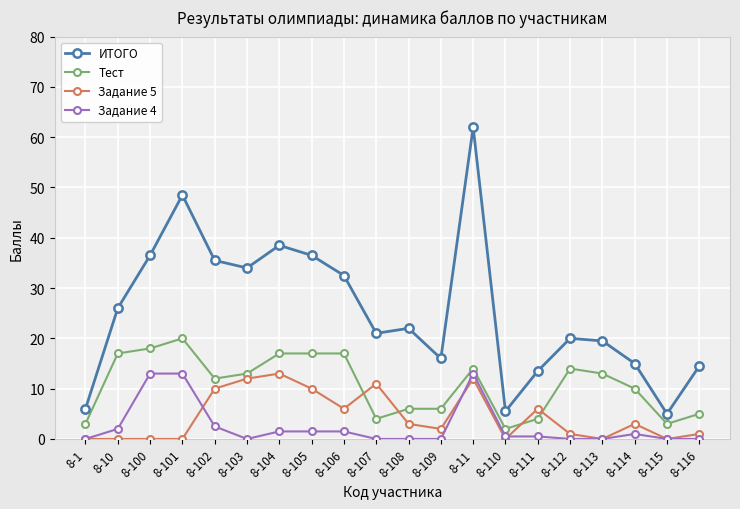

Does the chart display data point markers on the line(s)?

Yes